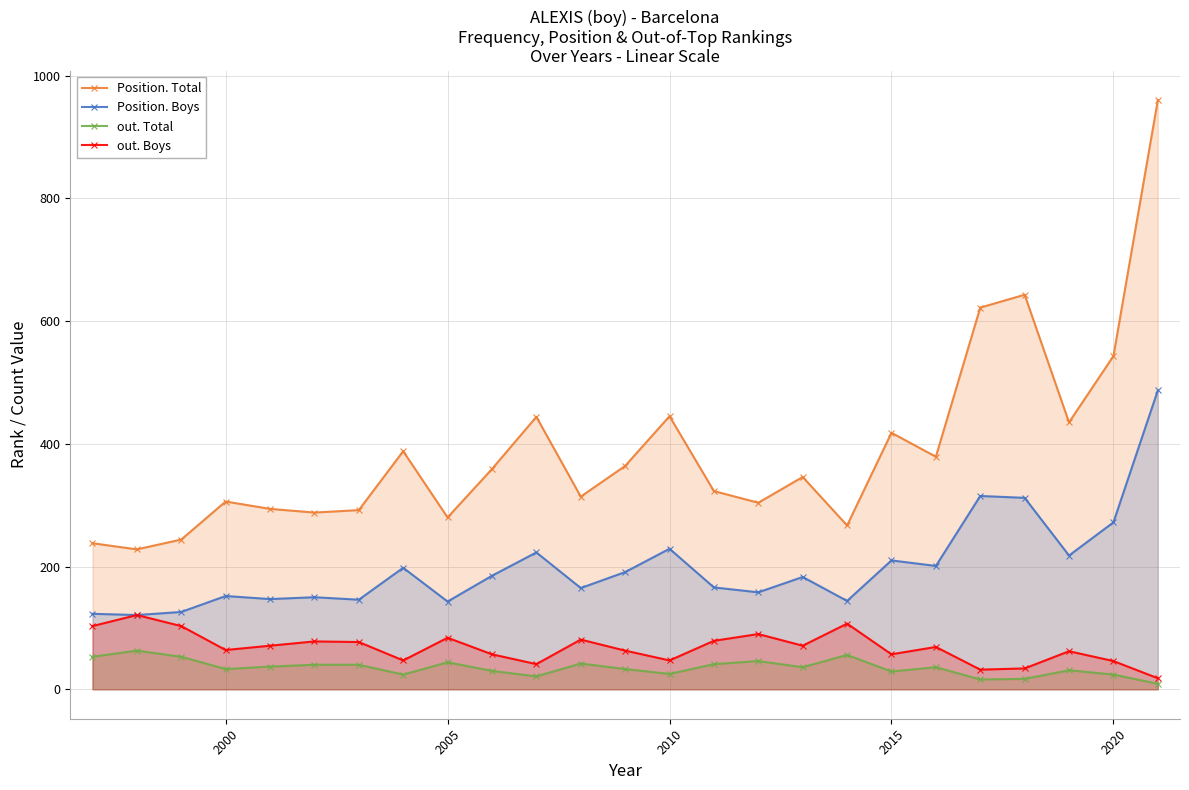

The value of Position. Total at 2010 is 445. True or false?

True